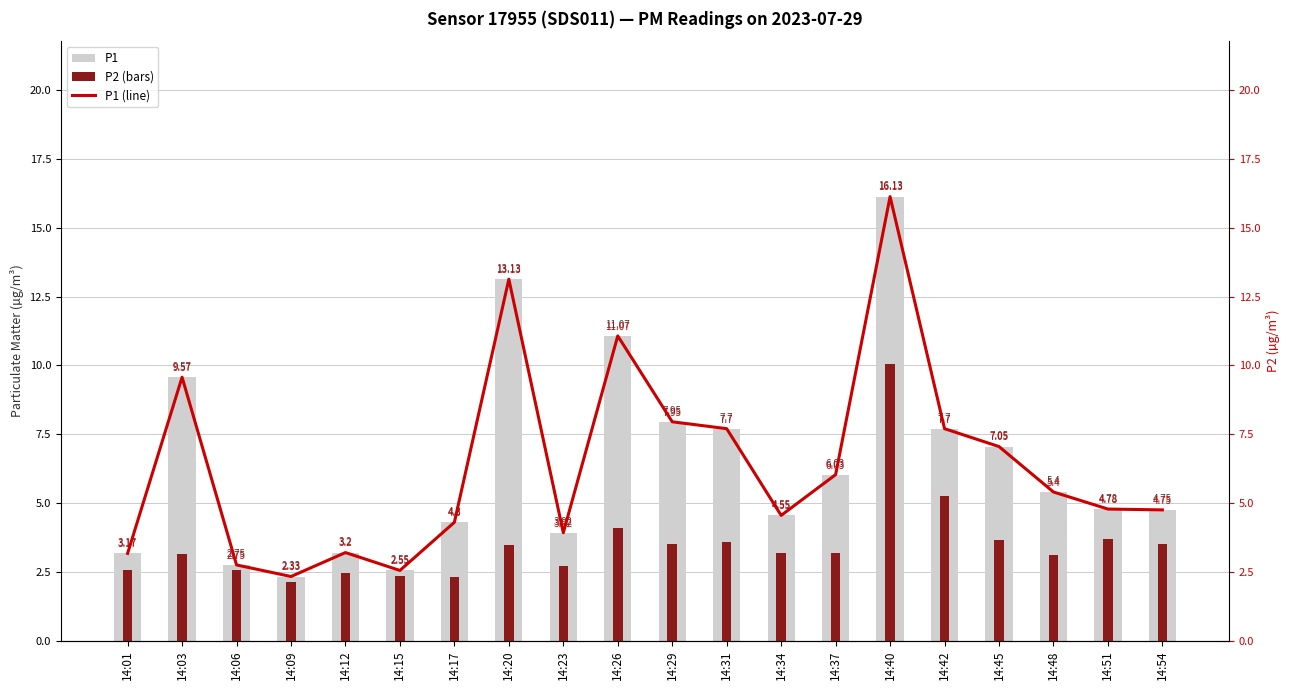

What is the lowest value of the P1 series?

2.3